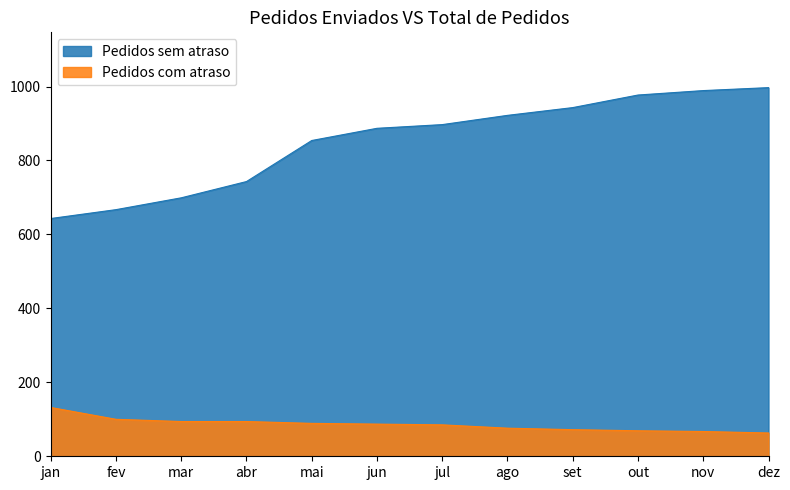

How many values in the Pedidos com atraso series are below 87?

6